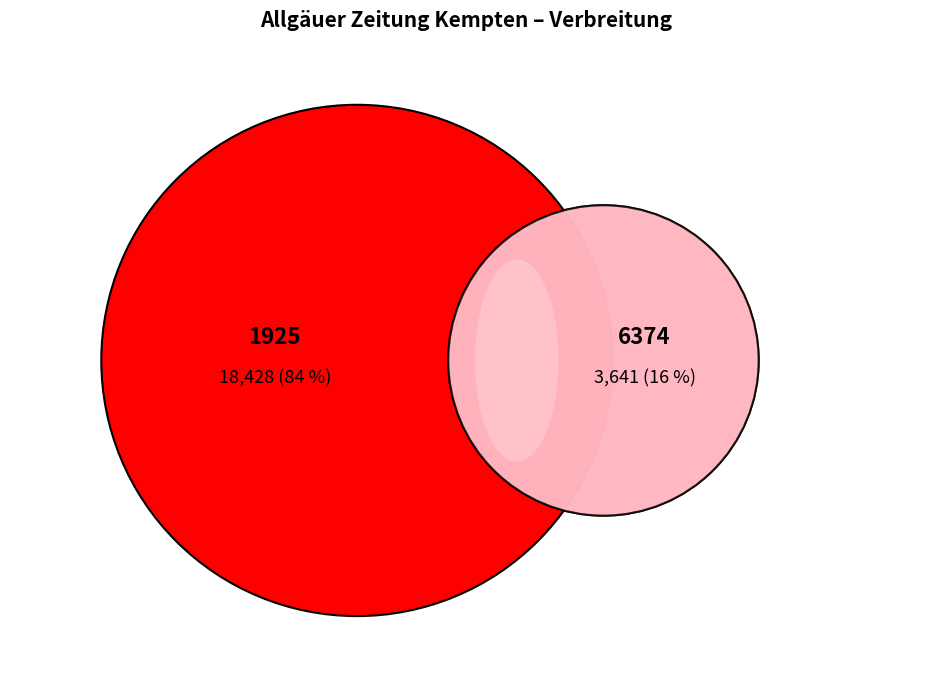

To the nearest percent, what percentage of the pie is 1925?

84%